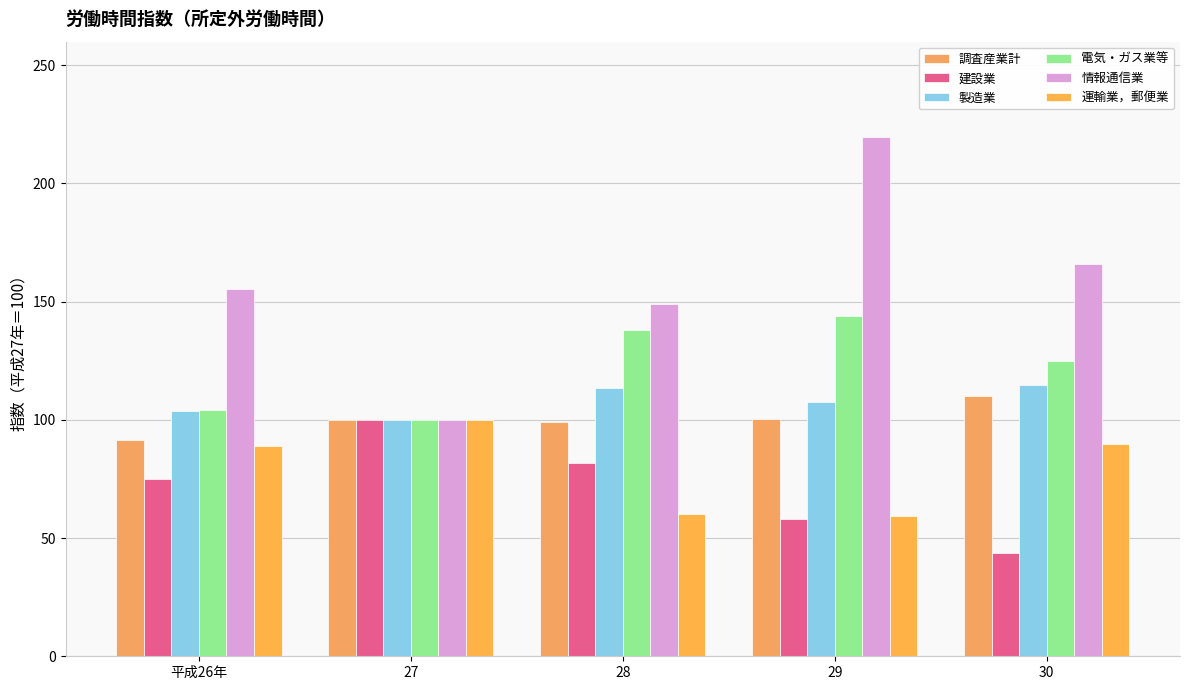

The 運輸業，郵便業 series shows 59.2 at 29. True or false?

True